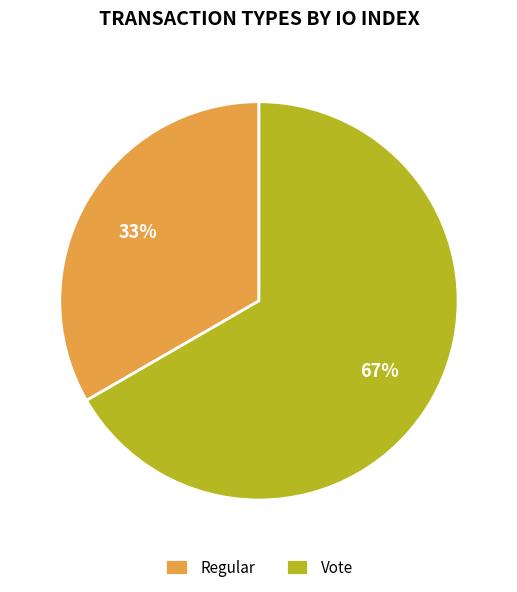

Is Regular the majority of the pie?

No